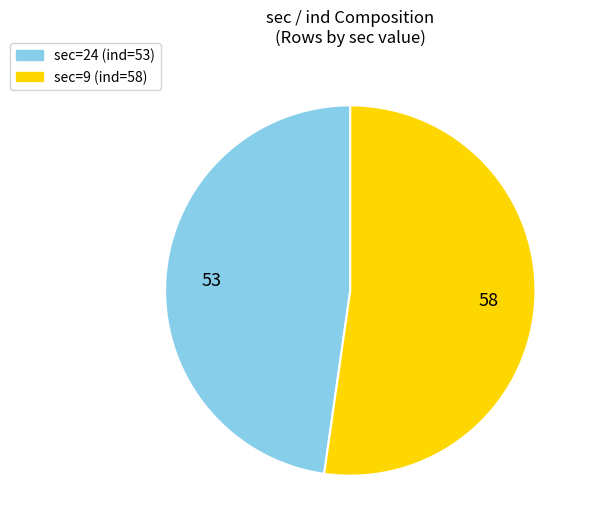

Is there a majority slice in this chart?

Yes